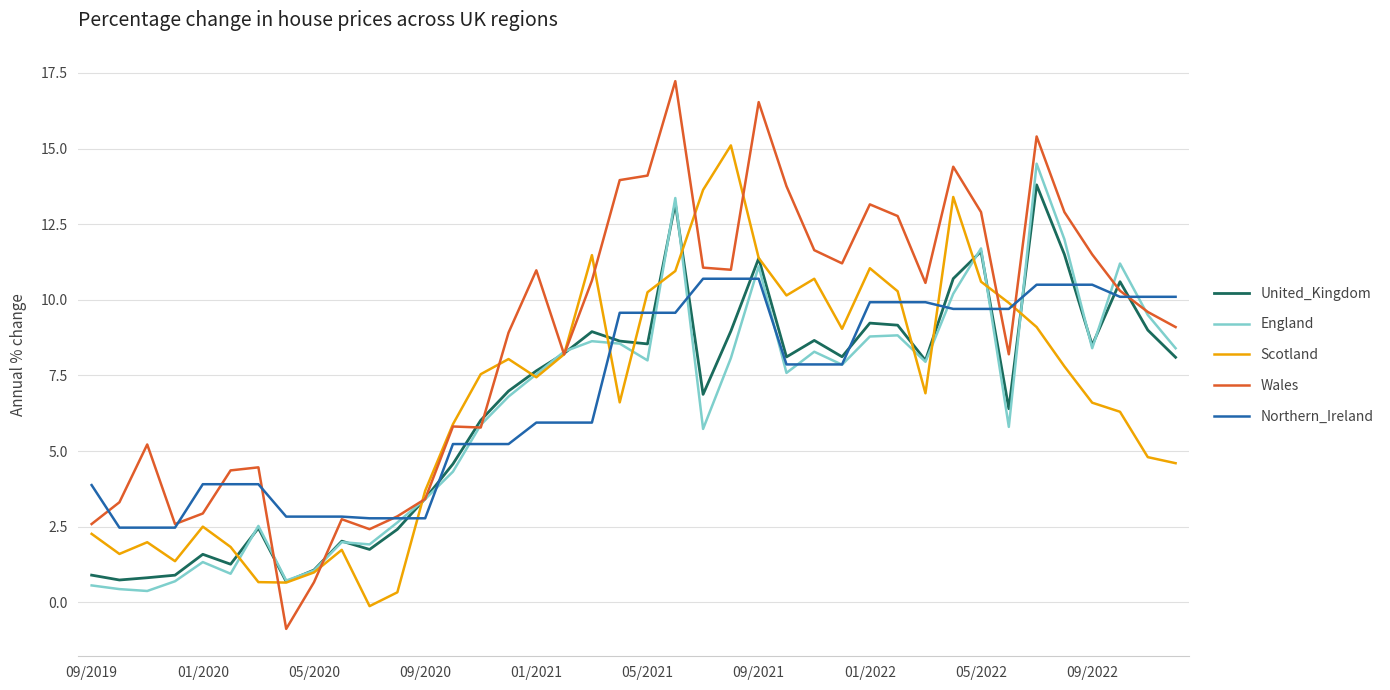

How many intersections are there between England and Northern_Ireland?

16